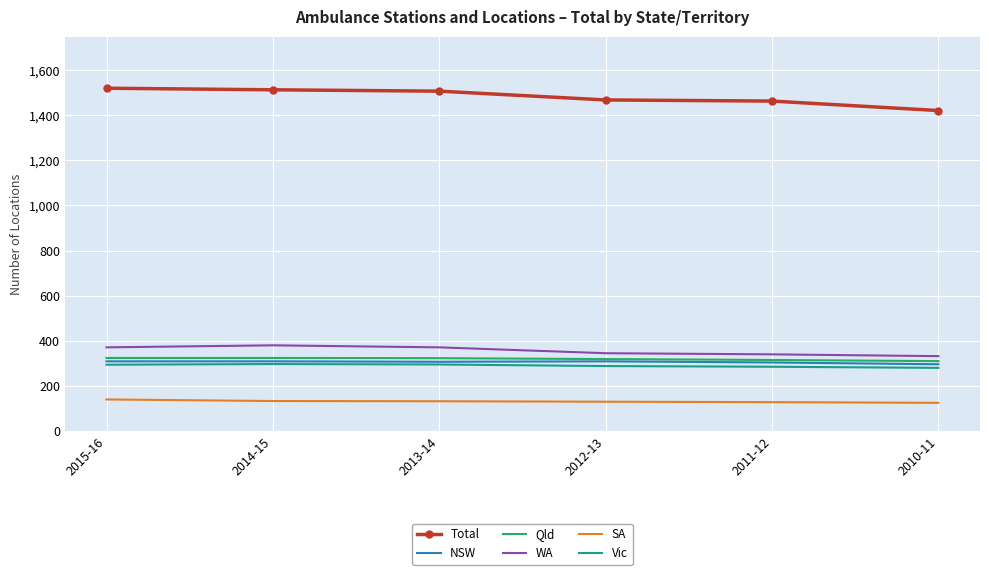

True or false: Total and WA intersect in this chart.

False